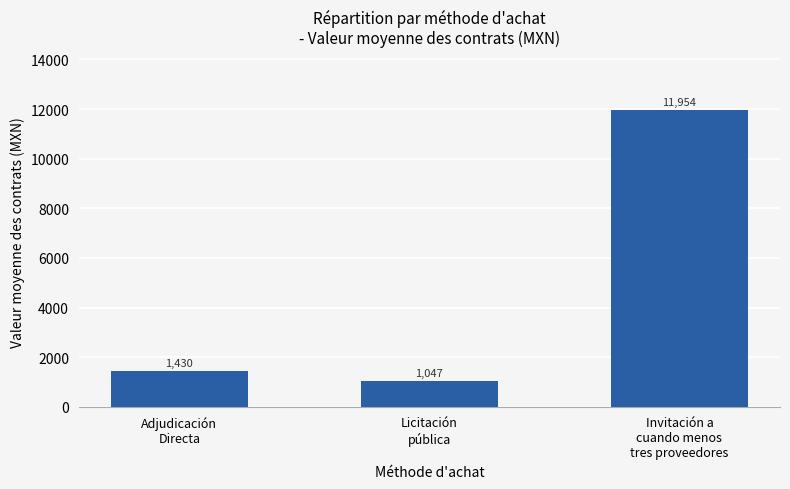

Count the number of data series in this chart.

1